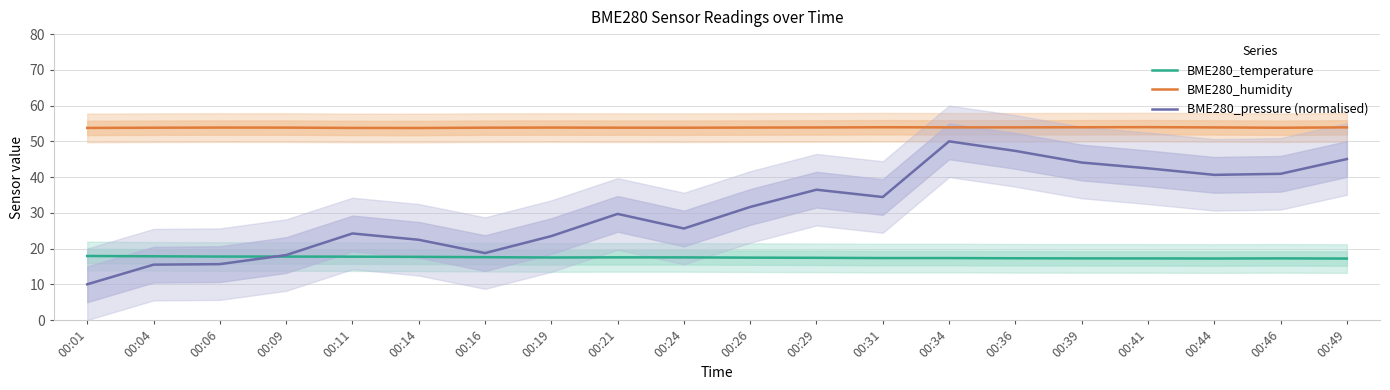

Rank the categories by BME280_temperature value from lowest to highest.

00:49, 00:44, 00:41, 00:39, 00:46, 00:36, 00:31, 00:34, 00:29, 00:26, 00:19, 00:24, 00:21, 00:16, 00:14, 00:11, 00:06, 00:09, 00:04, 00:01